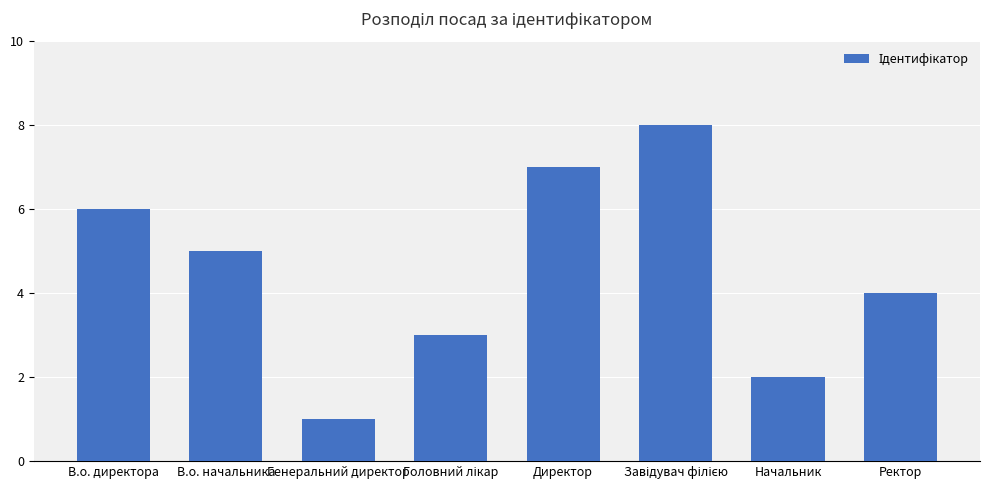

What is the sum of all values?

36